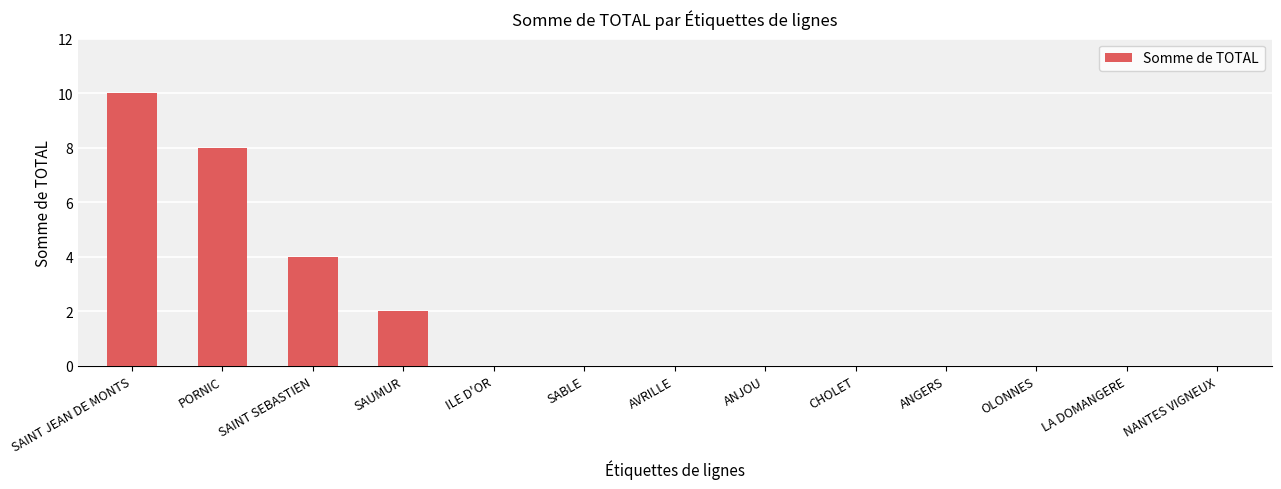

The value at PORNIC is 8. True or false?

True